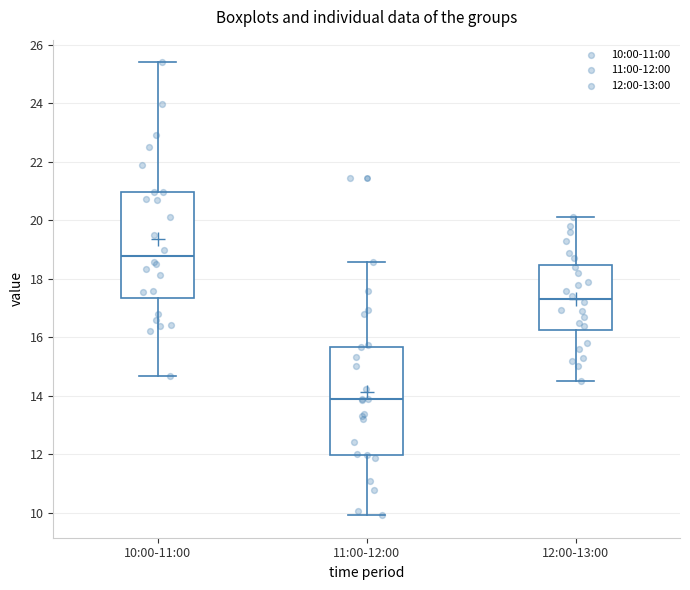

Where does the upper whisker of the box for 10:00-11:00 end on the y-axis? The values are not printed on the chart, so give them approximately, as read against the axis.

25.4